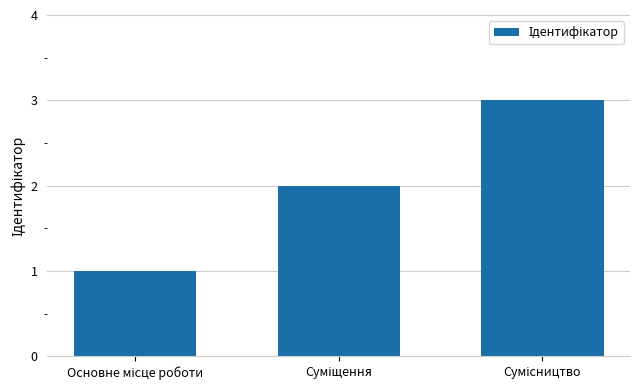

Reading left to right, list all the values displayed in this chart.

1	2	3